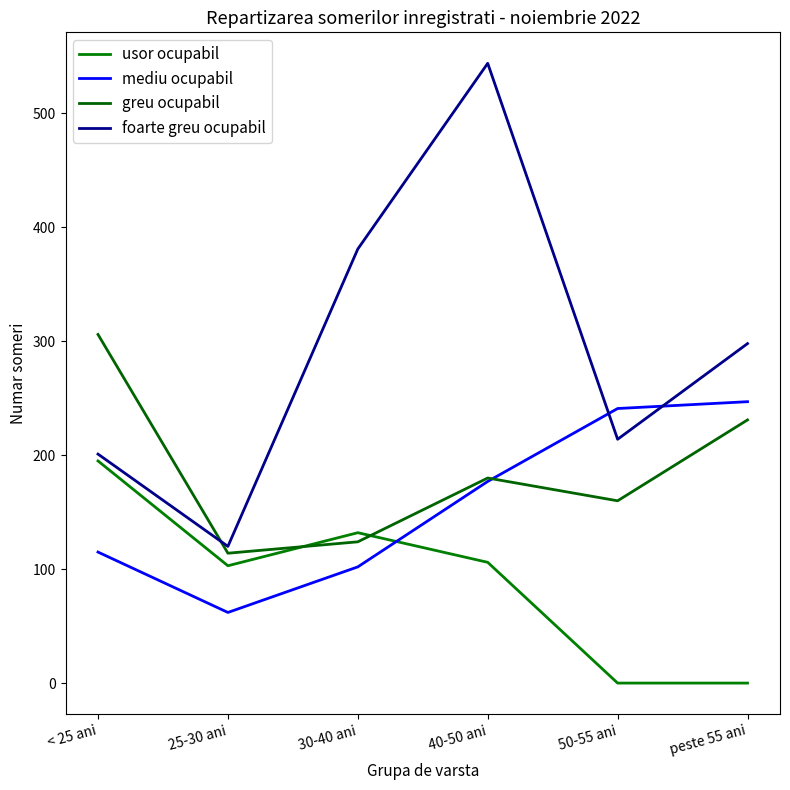

Which series has the largest total across all categories?

foarte greu ocupabil